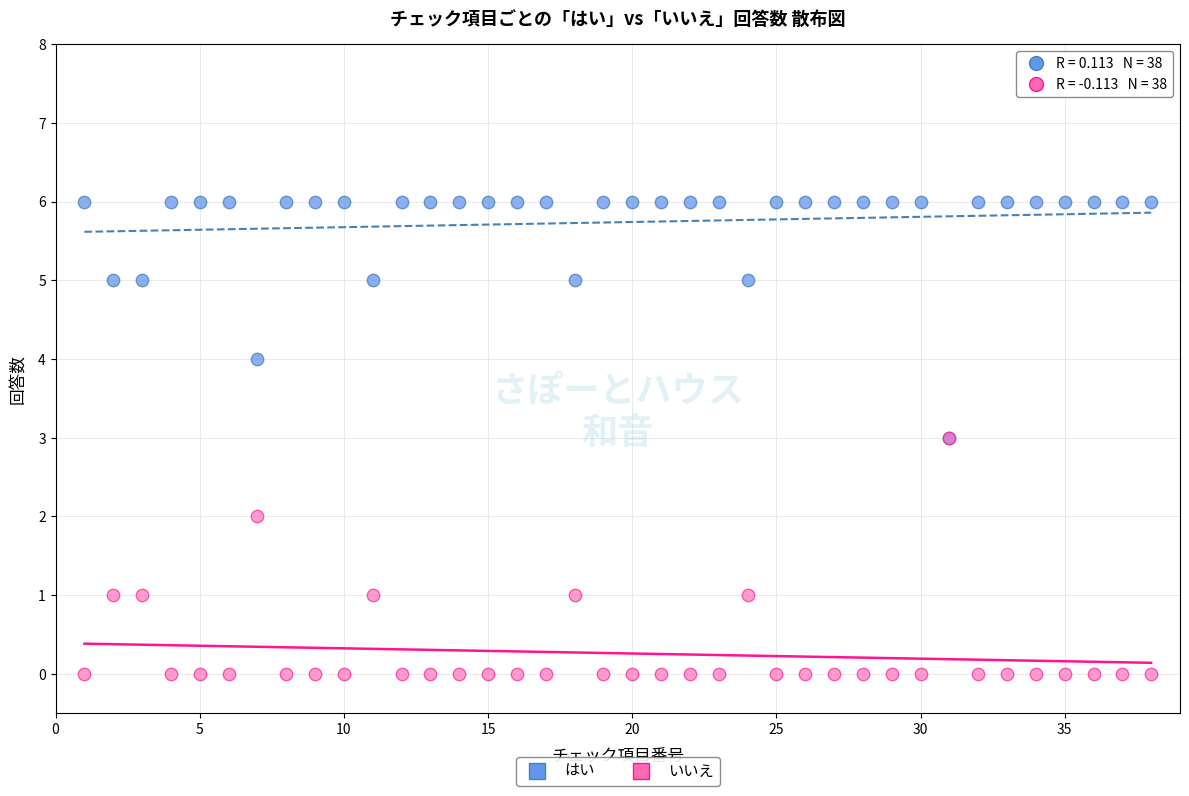

Which series contains the highest Y value?

はい